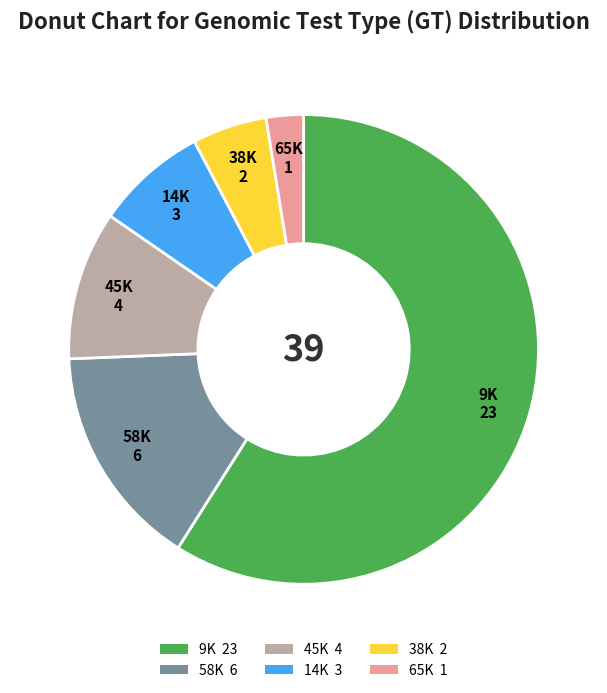

Does any single category account for the majority?

Yes